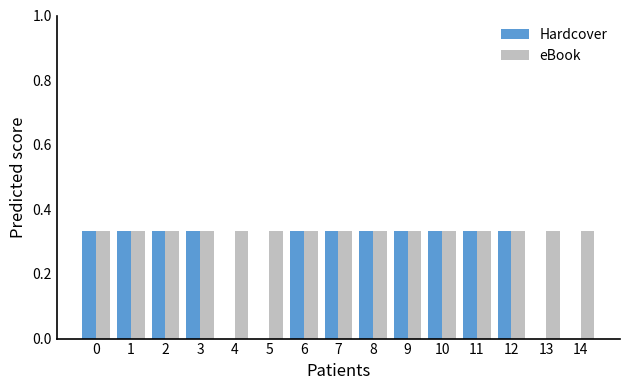

The value of Hardcover at 13 is 0.0. True or false?

True